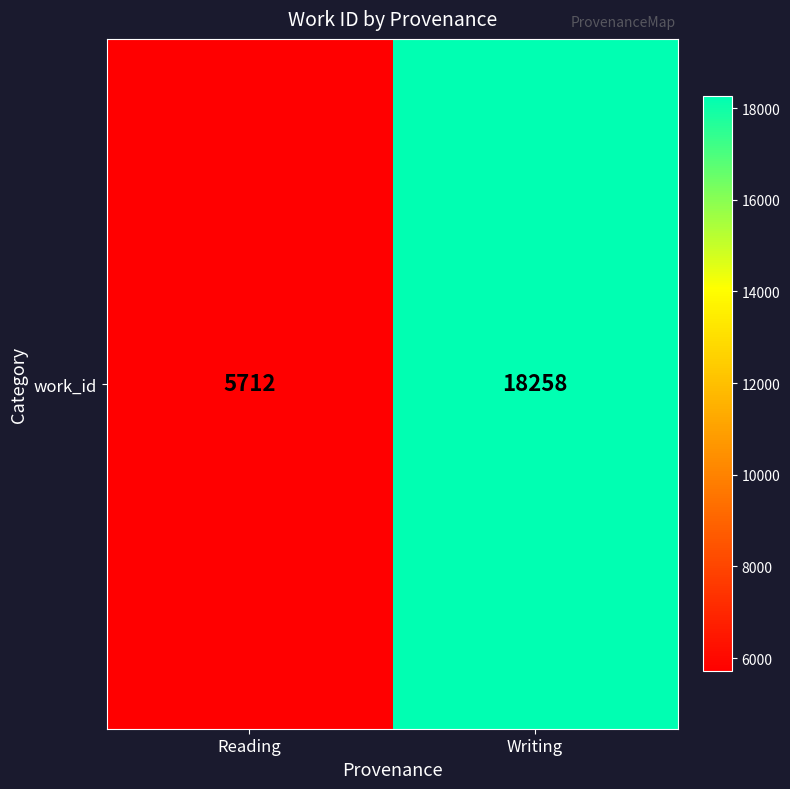

At which category does the chart reach its peak across all series?

Writing